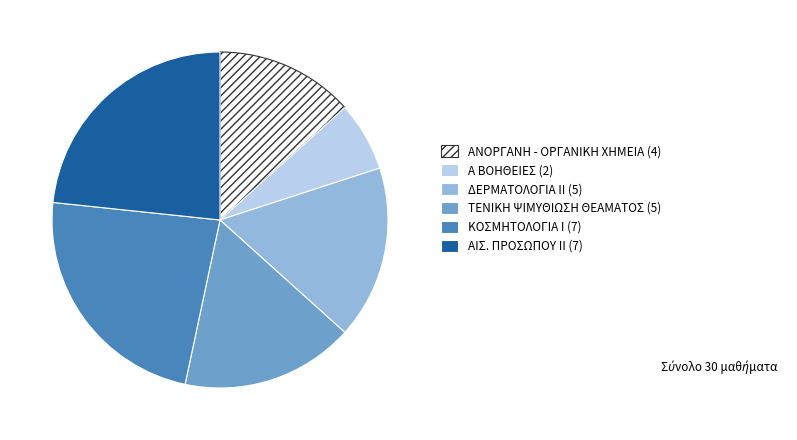

How many slices are in this pie chart?

6